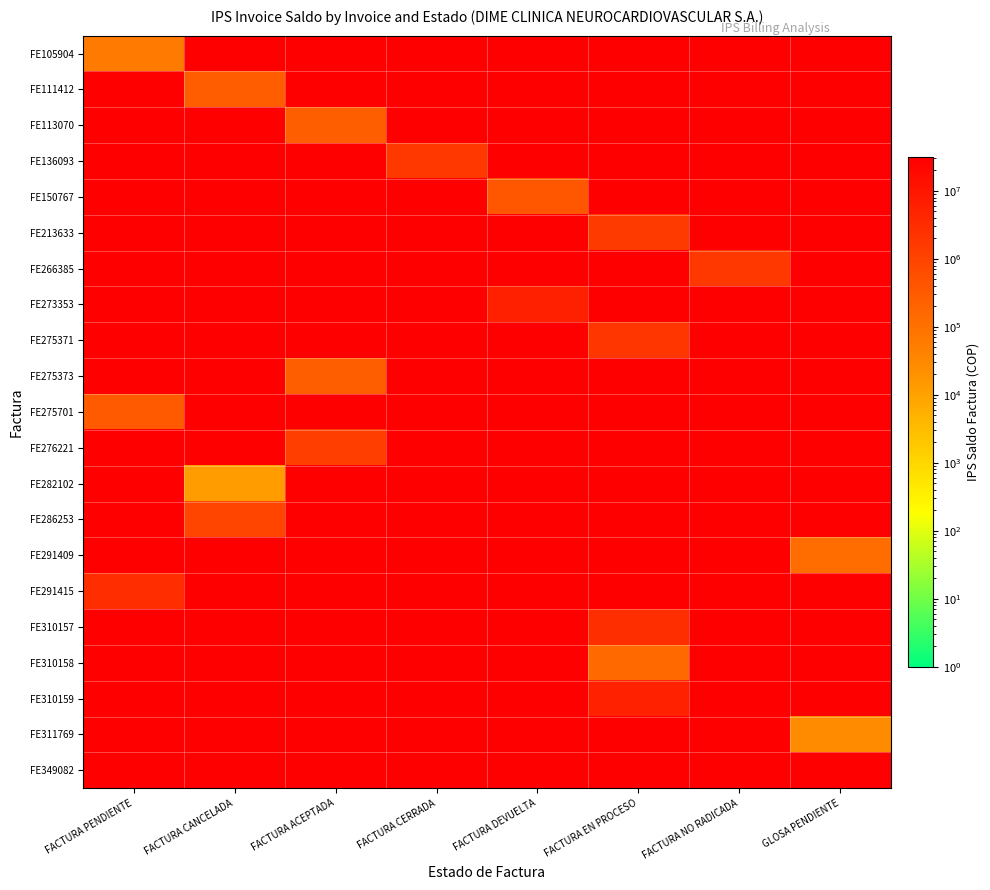

Rank the series by their maximum value, from highest to lowest.

FE105904, FE111412, FE113070, FE136093, FE150767, FE213633, FE266385, FE273353, FE275371, FE275373, FE275701, FE276221, FE282102, FE286253, FE291409, FE291415, FE310157, FE310158, FE310159, FE311769, FE349082